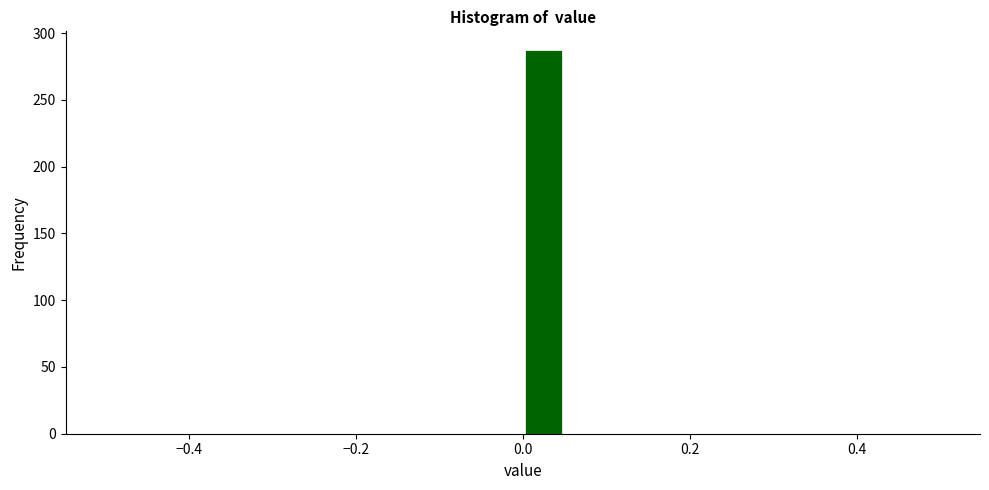

Read against the x-axis, roughly where is the centre of the tallest bar?

0.02